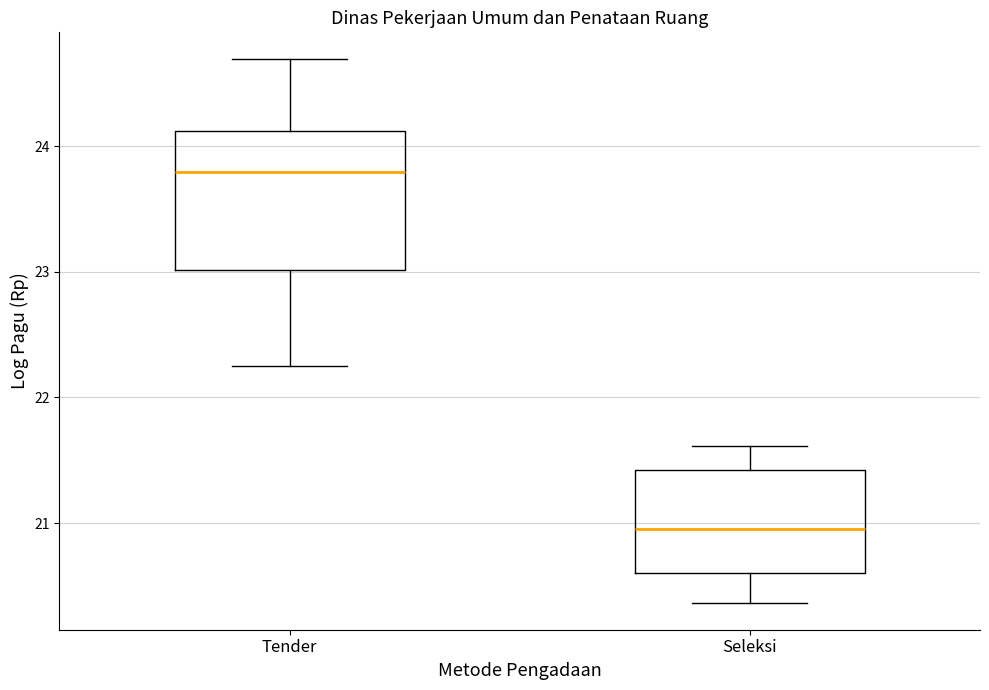

Which box has the highest median line?

Tender